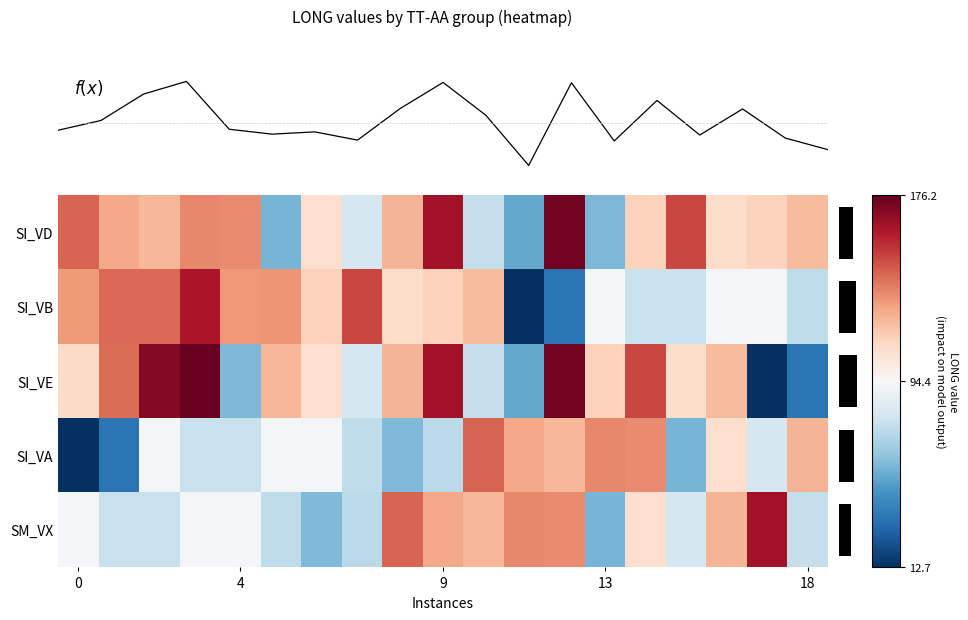

What is the sum of all SM_VX values?

1896.7